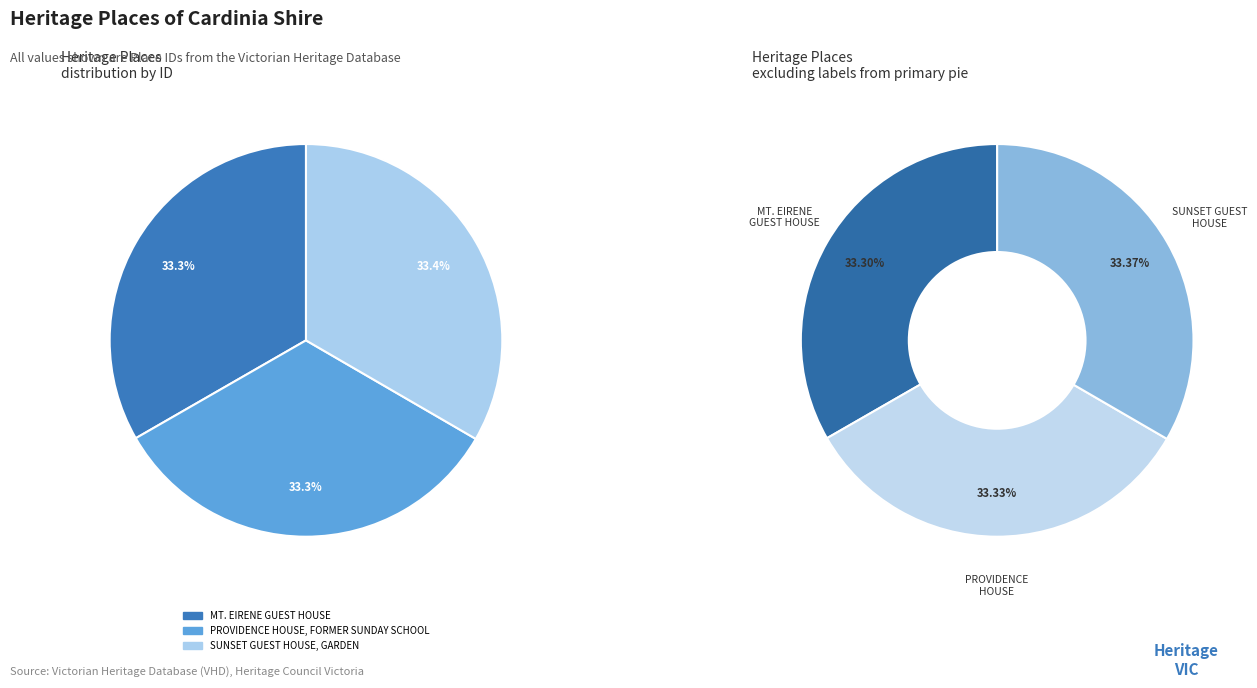

Is MT. EIRENE GUEST HOUSE the majority of the pie?

No